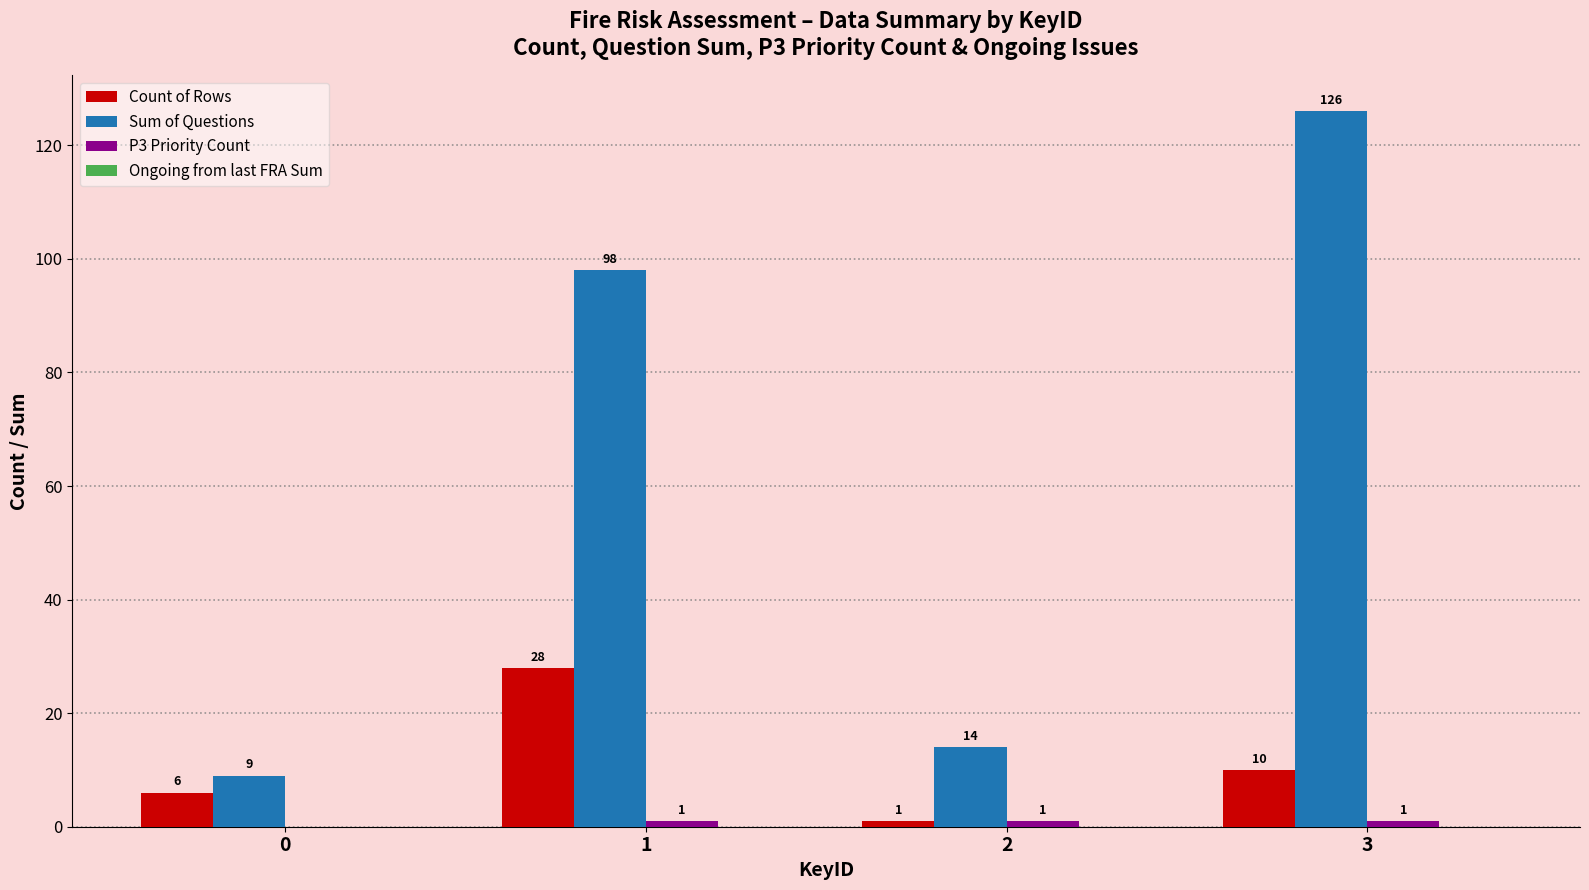

Between 0 and 1, which series saw the biggest shift?

Sum of Questions